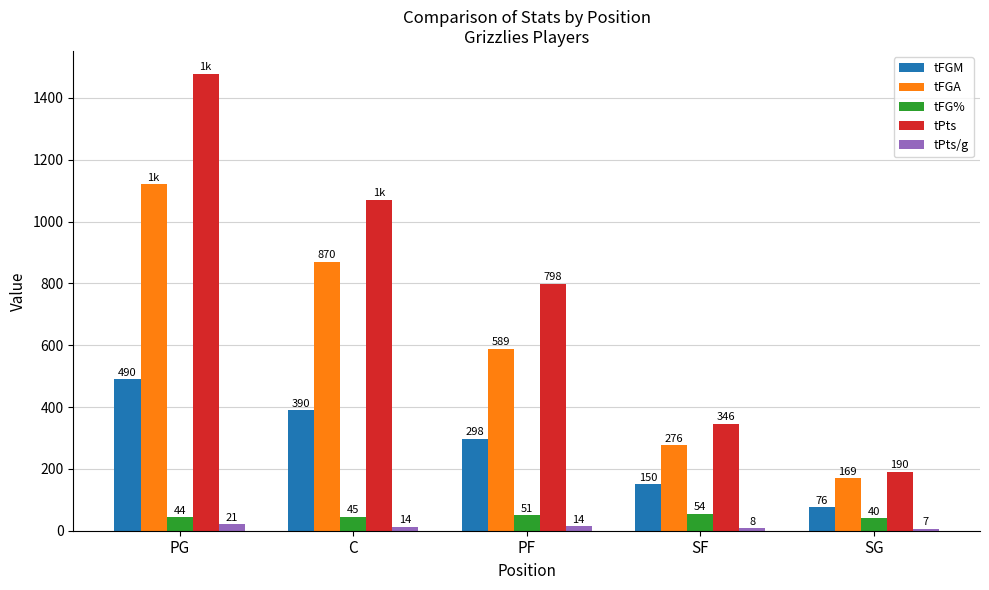

Where does the tPts series first go above 798?

PG